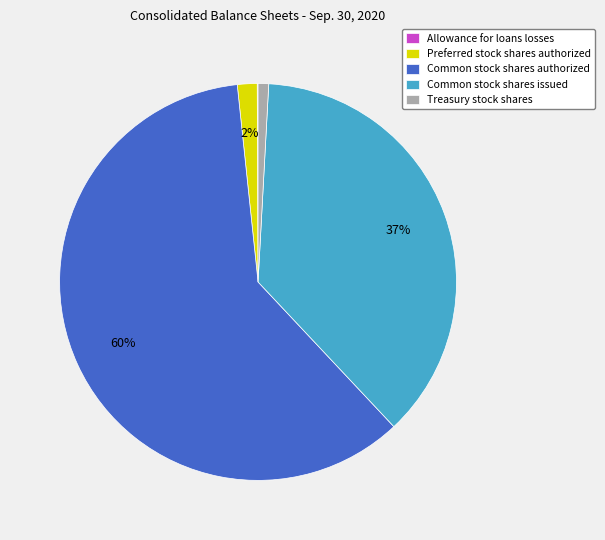

Is it true that Treasury stock shares is 7% of the pie?

False